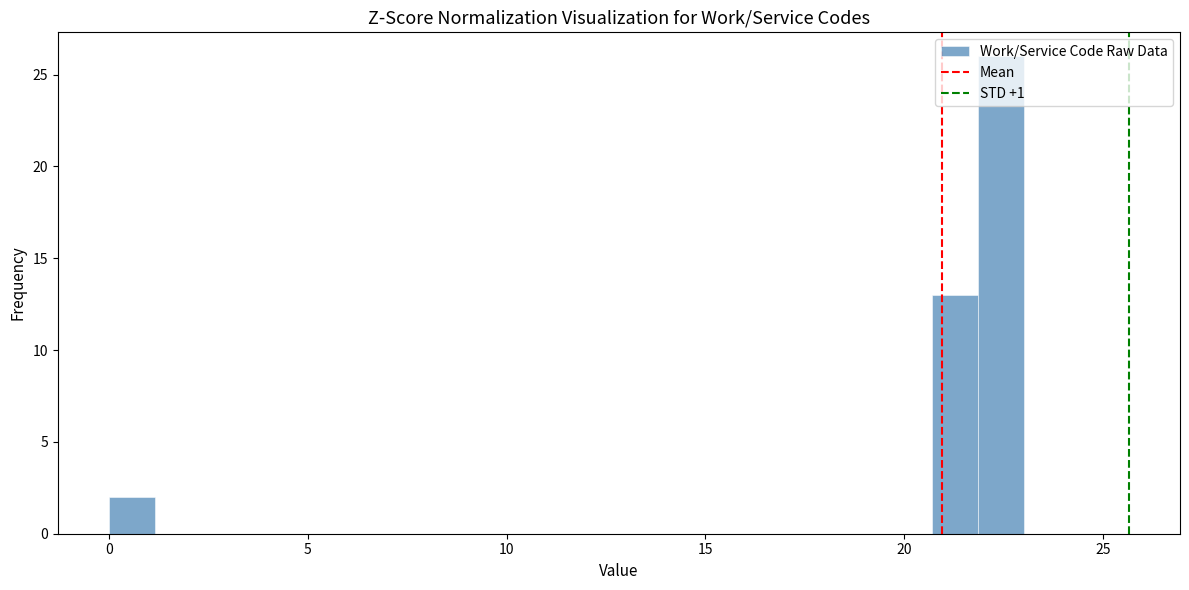

Around what value on the x-axis is the tallest bar? Give the approximate position of its centre, as read against the axis.

22.5